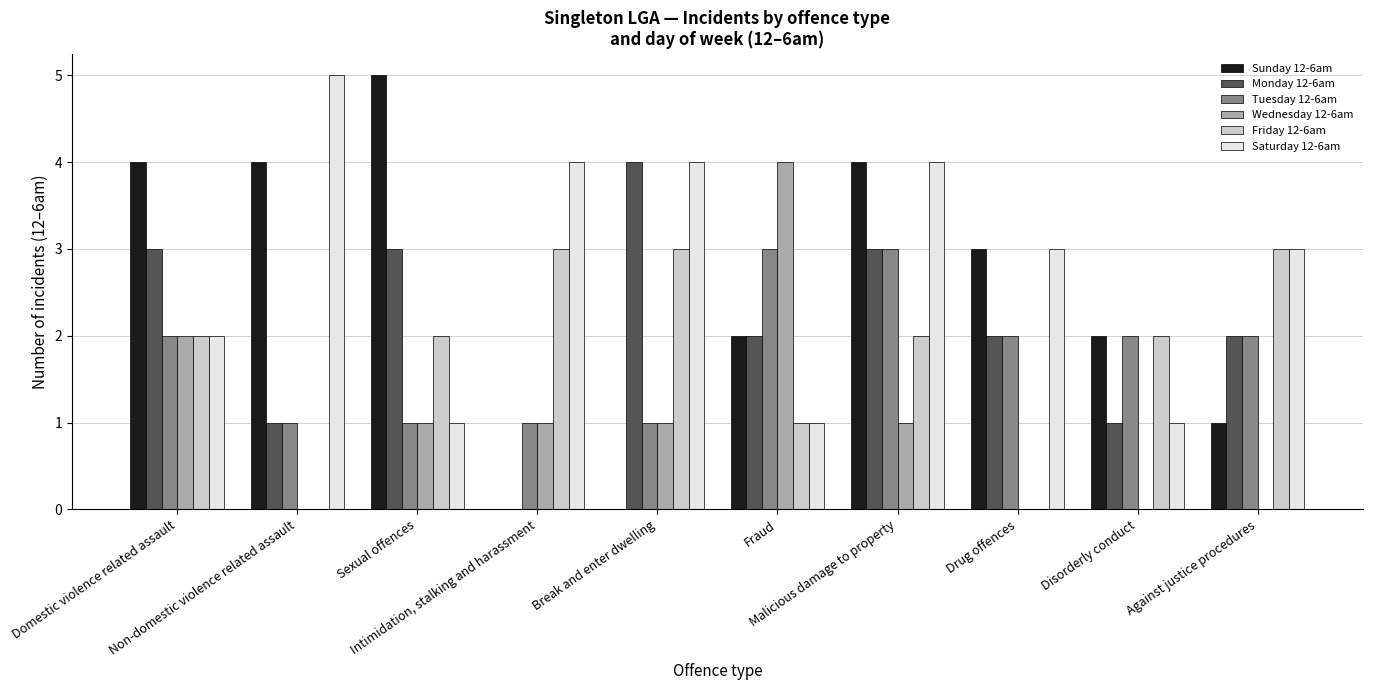

How many groups of bars are there?

10